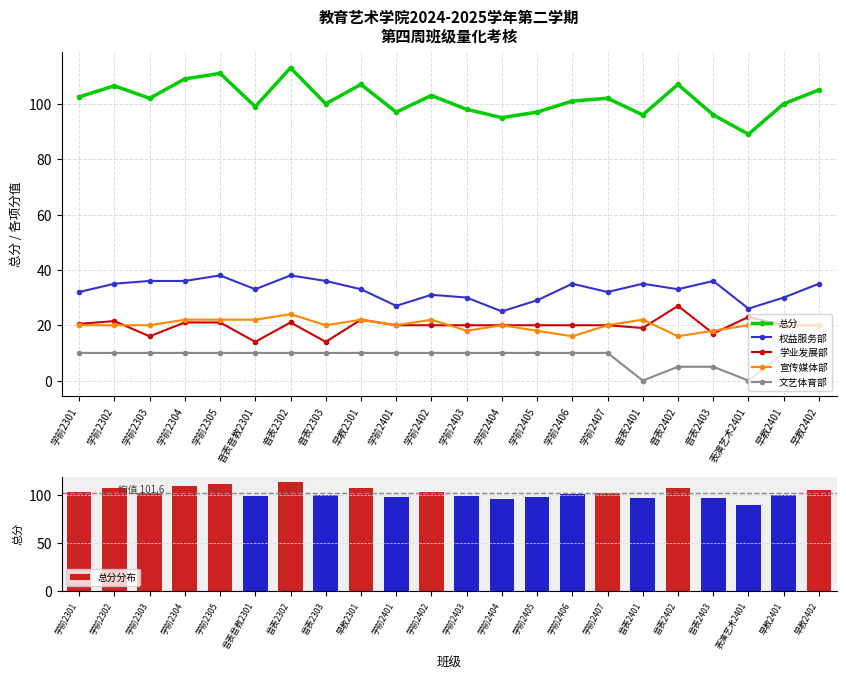

True or false: 总分 has a value of 109.0 at 学前2304.

True